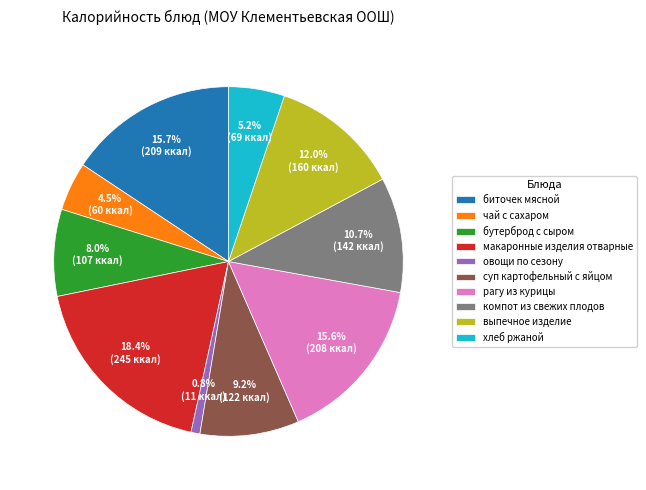

Which category has the smallest portion of the pie?

овощи по сезону